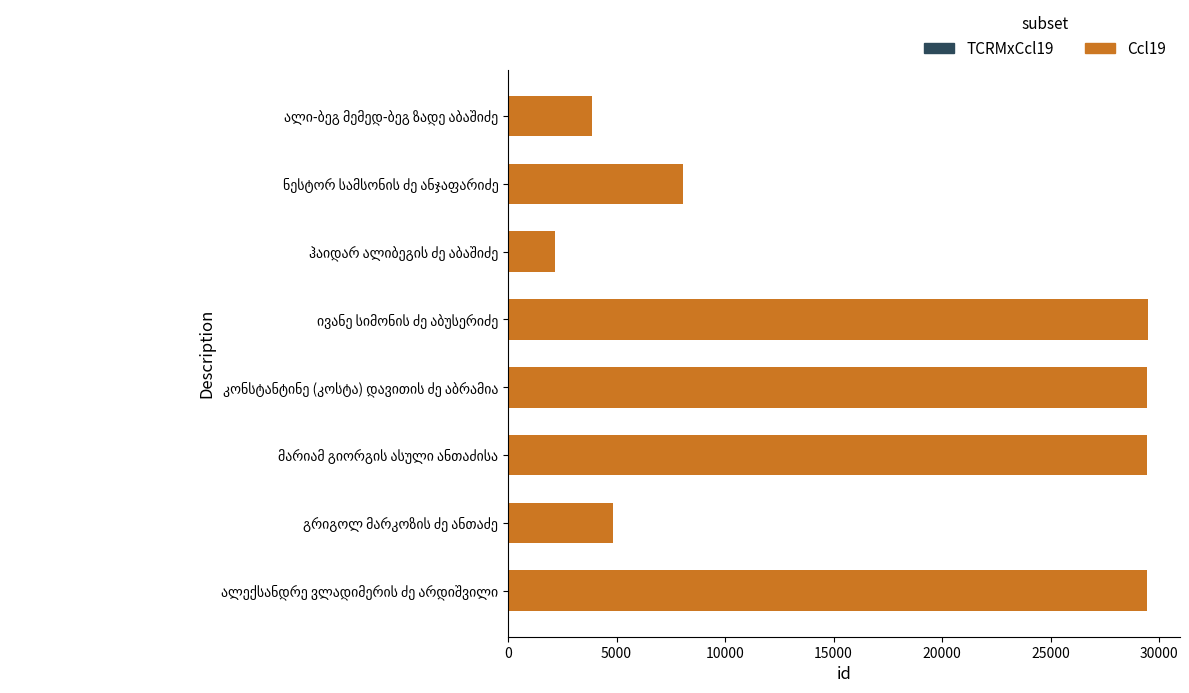

What is the difference between the second highest and minimum values?

27298